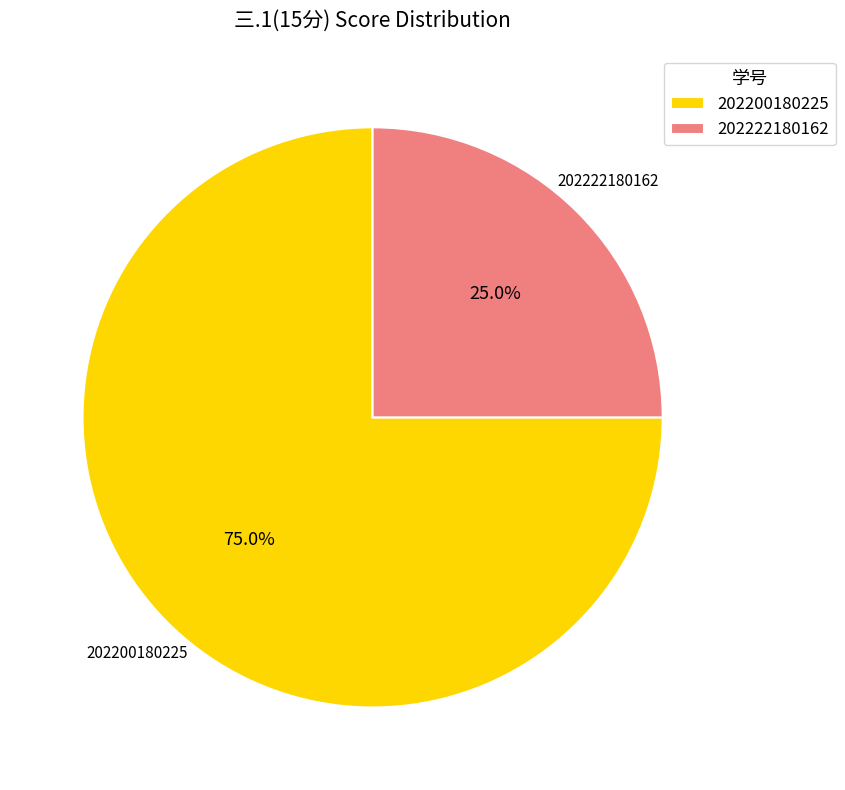

The 202222180162 slice represents 36% of the pie. True or false?

False